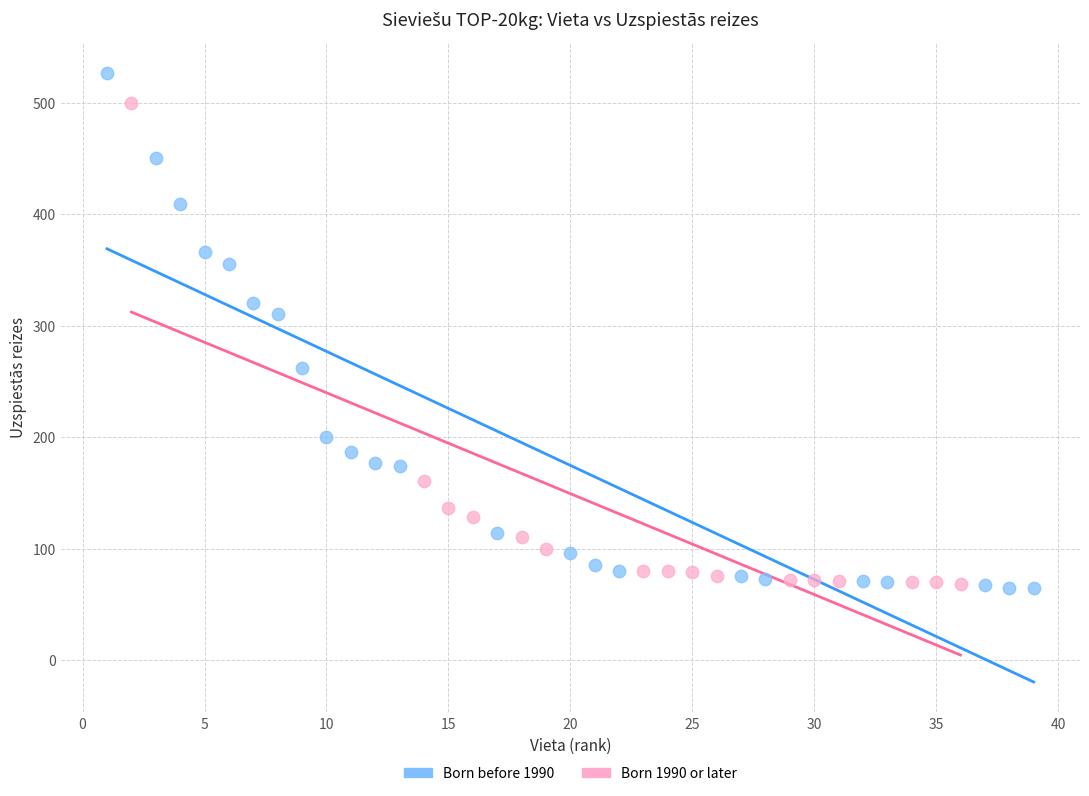

Which series has the widest spread of Y values?

Born before 1990